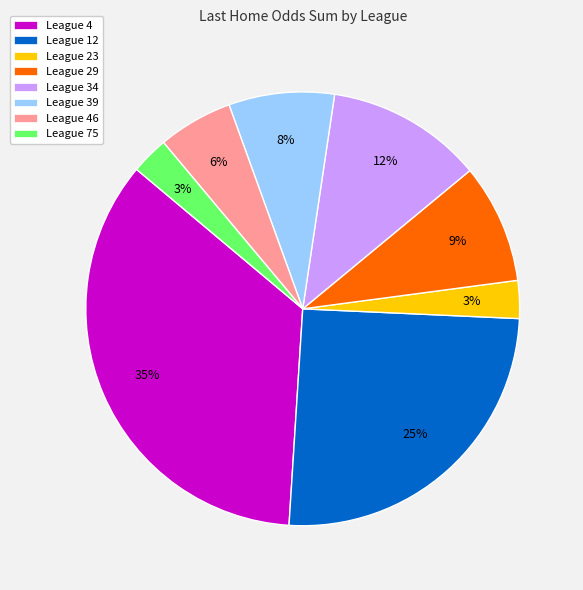

To the nearest percent, what is the difference between the largest and smallest slice percentages?

32%